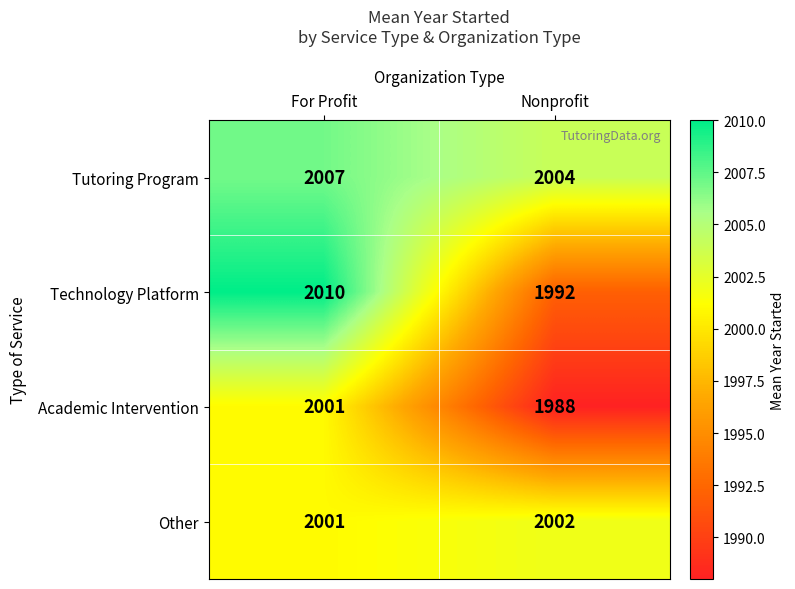

The value of Tutoring Program at Nonprofit is 2004. True or false?

True